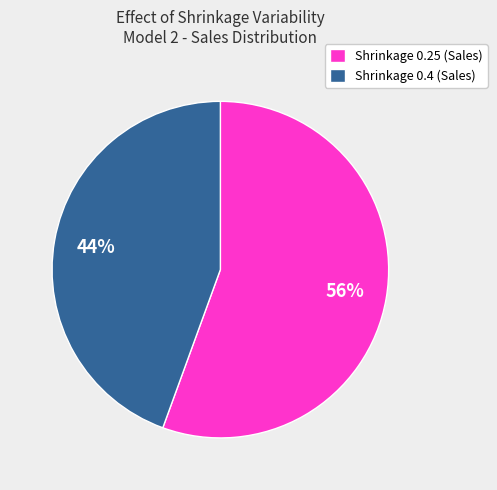

Which has a higher value, Shrinkage 0.4 (Sales) or Shrinkage 0.25 (Sales)?

Shrinkage 0.25 (Sales)